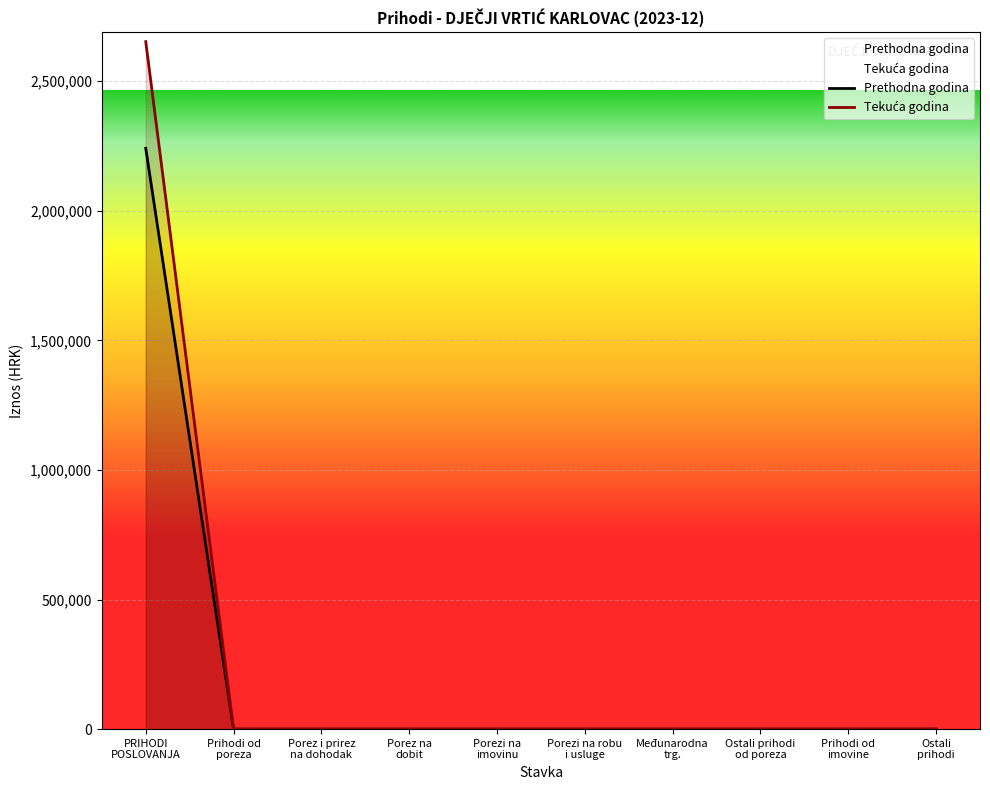

What is the greatest value displayed?

2652516.2